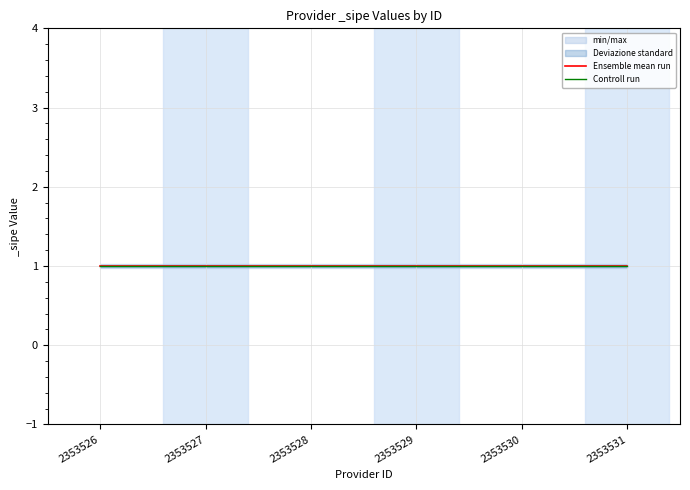

Does the chart display data point markers on the line(s)?

No